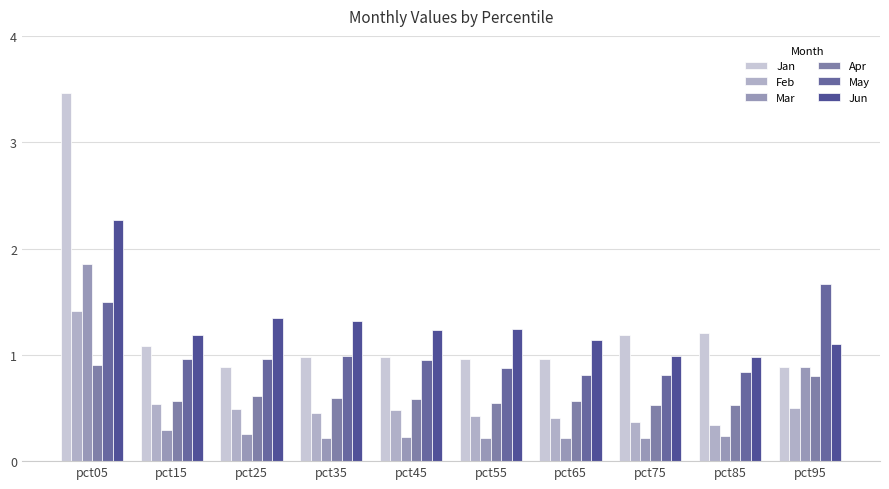

Rank the categories by Feb value from highest to lowest.

pct05, pct15, pct95, pct25, pct45, pct35, pct55, pct65, pct75, pct85